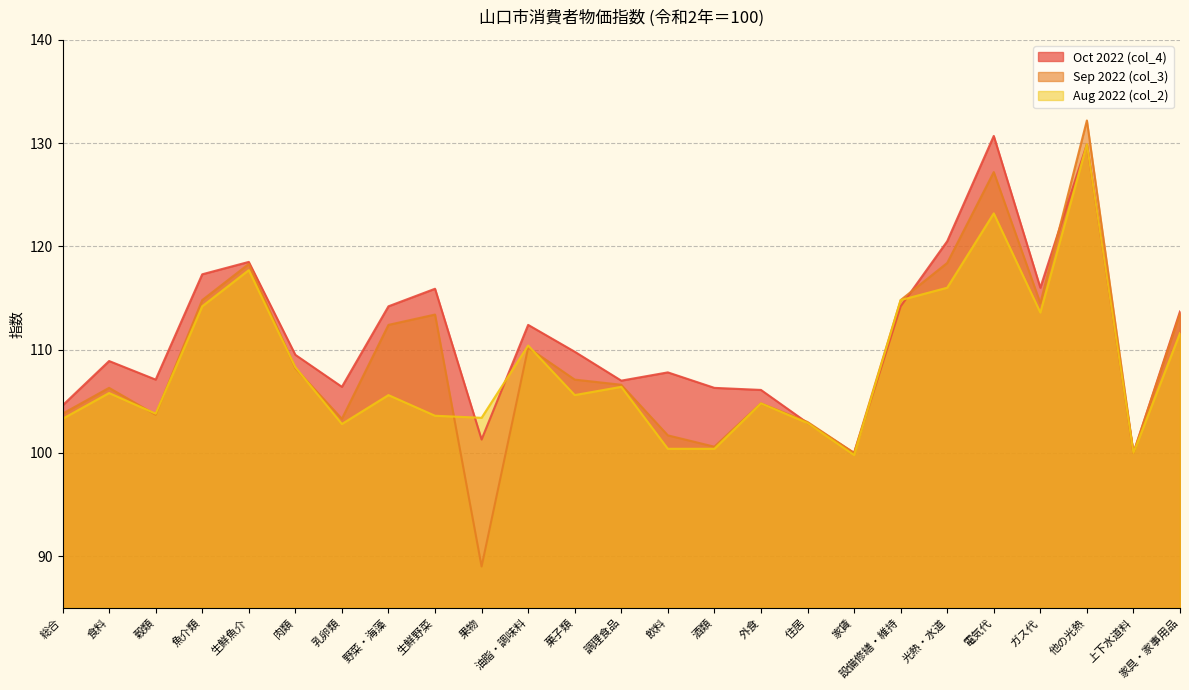

What value does the Sep 2022 (col_3) series have at 乳卵類?

103.3